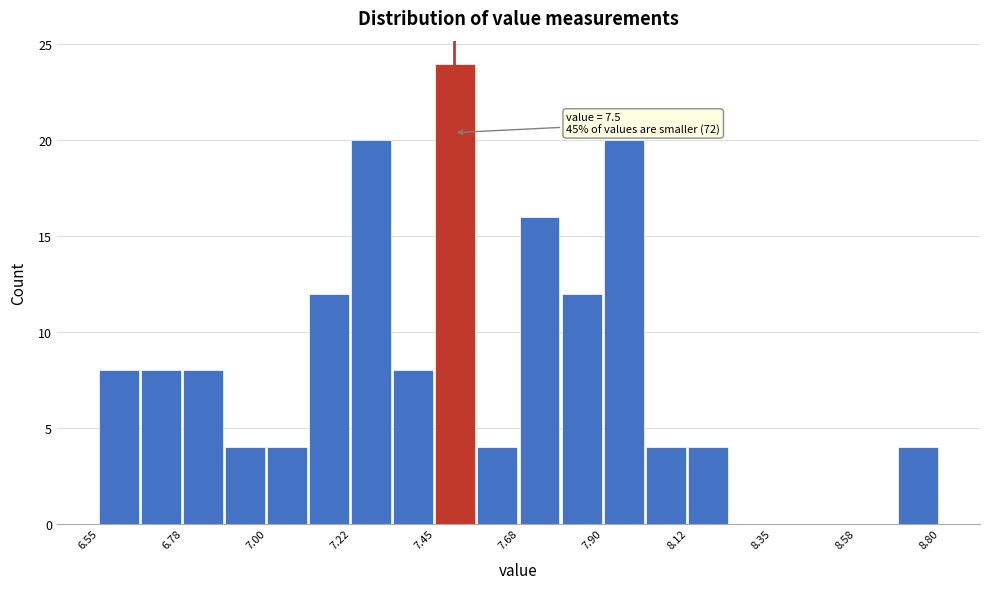

Around what value on the x-axis is the tallest bar? Give the approximate position of its centre, as read against the axis.

7.50